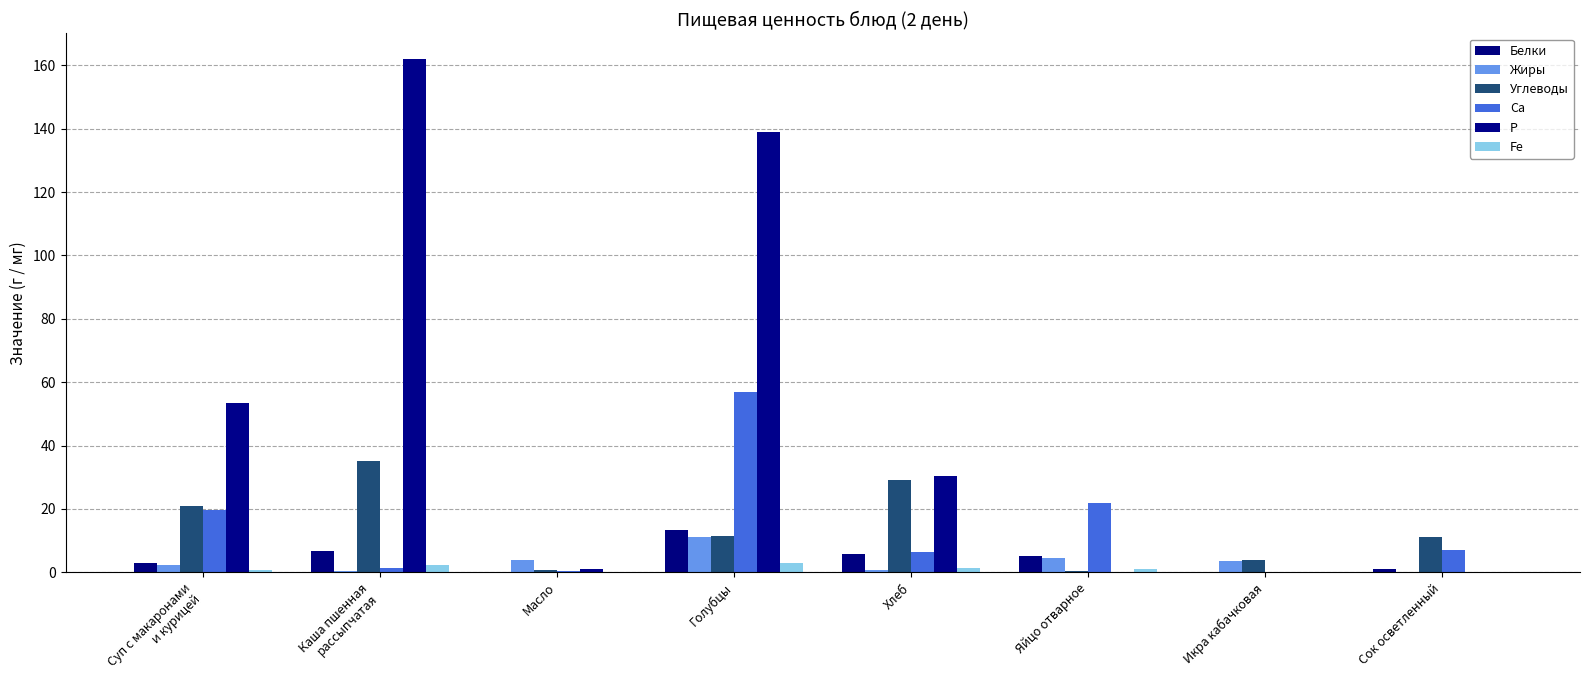

What is the spread (max minus min) of values at Каша пшенная
рассыпчатая?

161.6